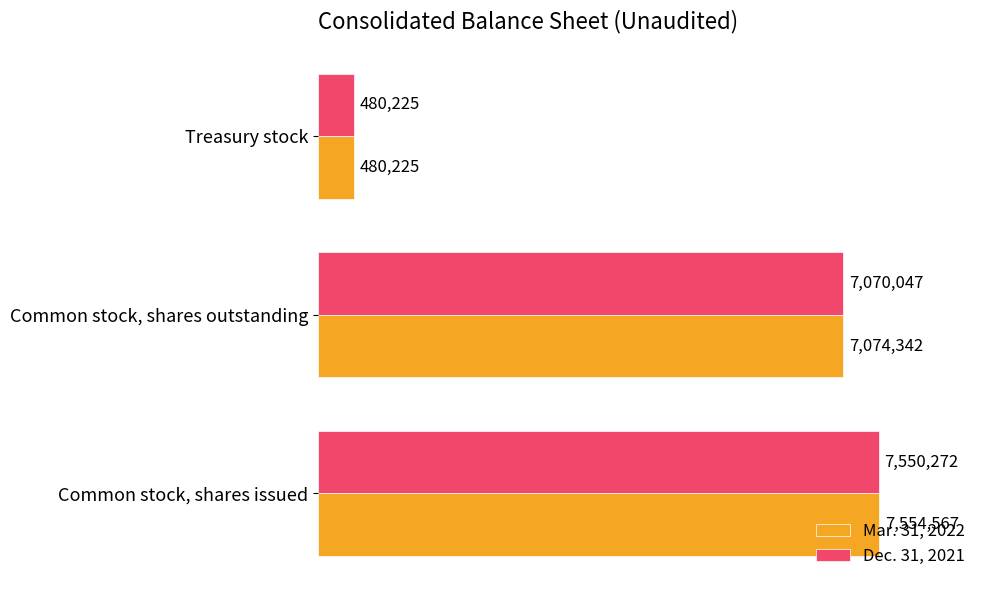

True or false: Mar. 31, 2022 has a value of 7074342 at Common stock, shares outstanding.

True